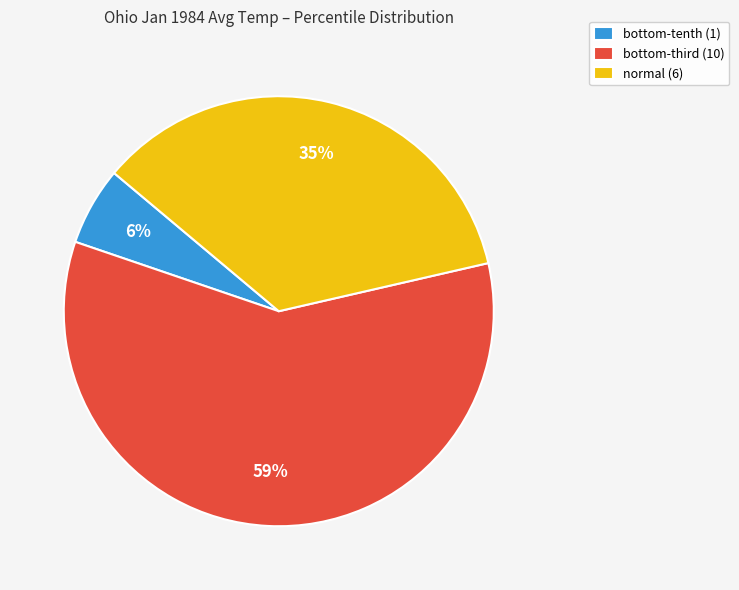

Which category accounts for the majority?

bottom-third